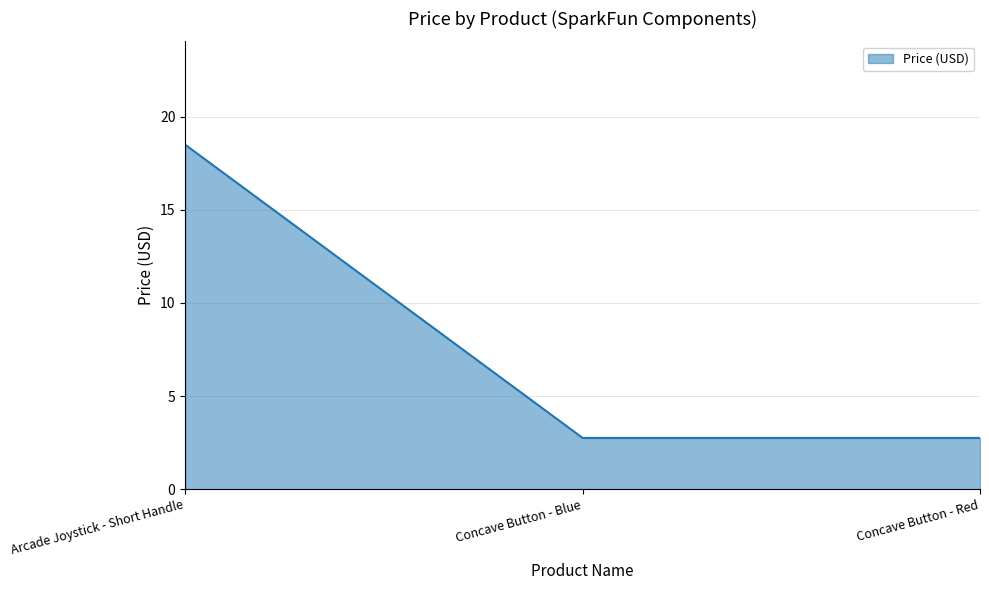

What is the sum of the values at Concave Button - Blue and Concave Button - Red?

5.5